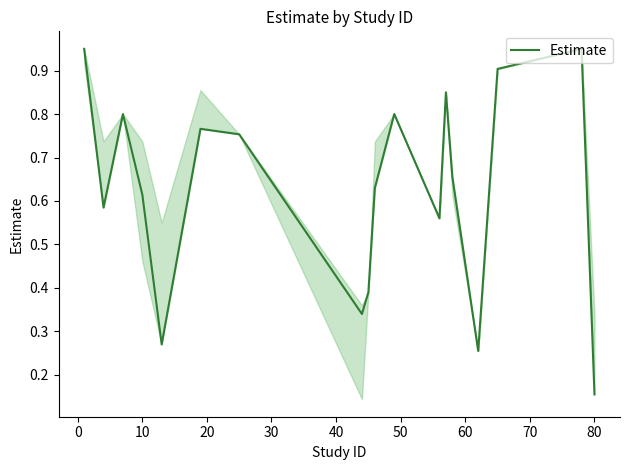

Reading left to right, transcribe all the data shown in this chart.

0.9	0.6	0.8	0.6	0.3	0.8	0.8	0.3	0.4	0.6	0.8	0.6	0.8	0.7	0.3	0.9	0.9	0.2